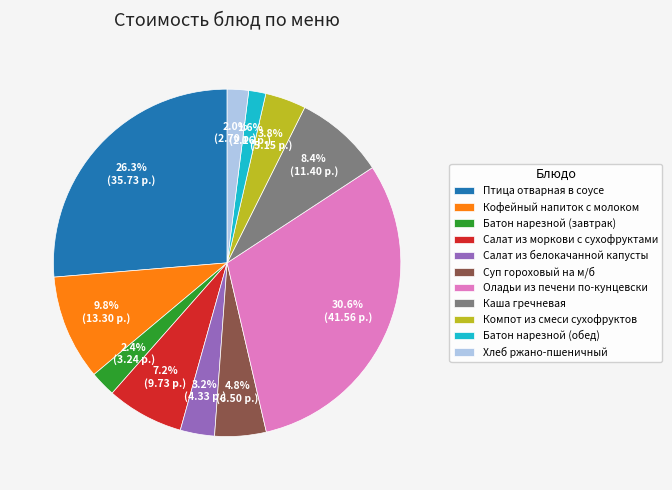

How many slices are in this pie chart?

11